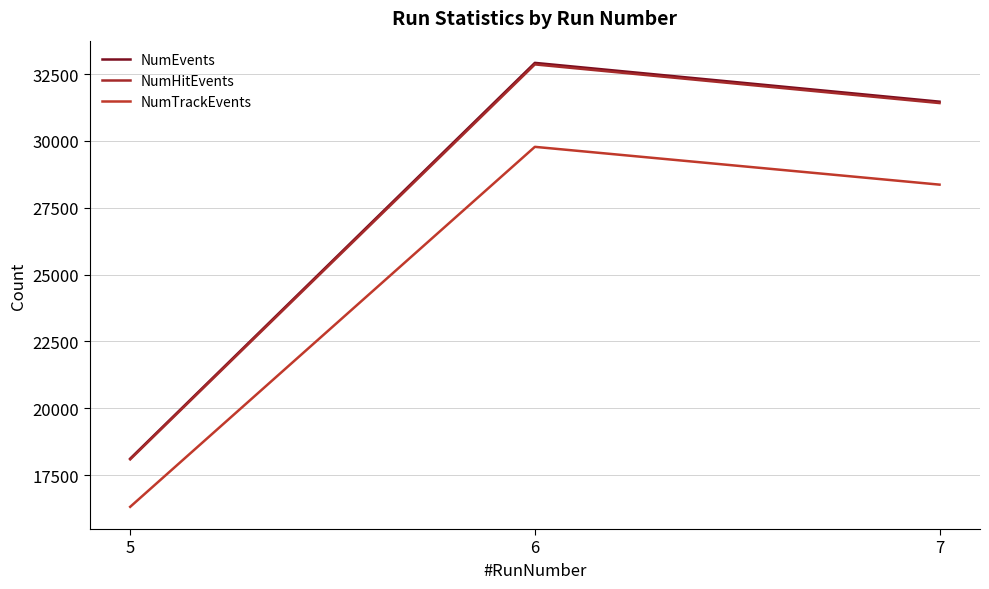

What is the sum of all NumHitEvents values?

82364